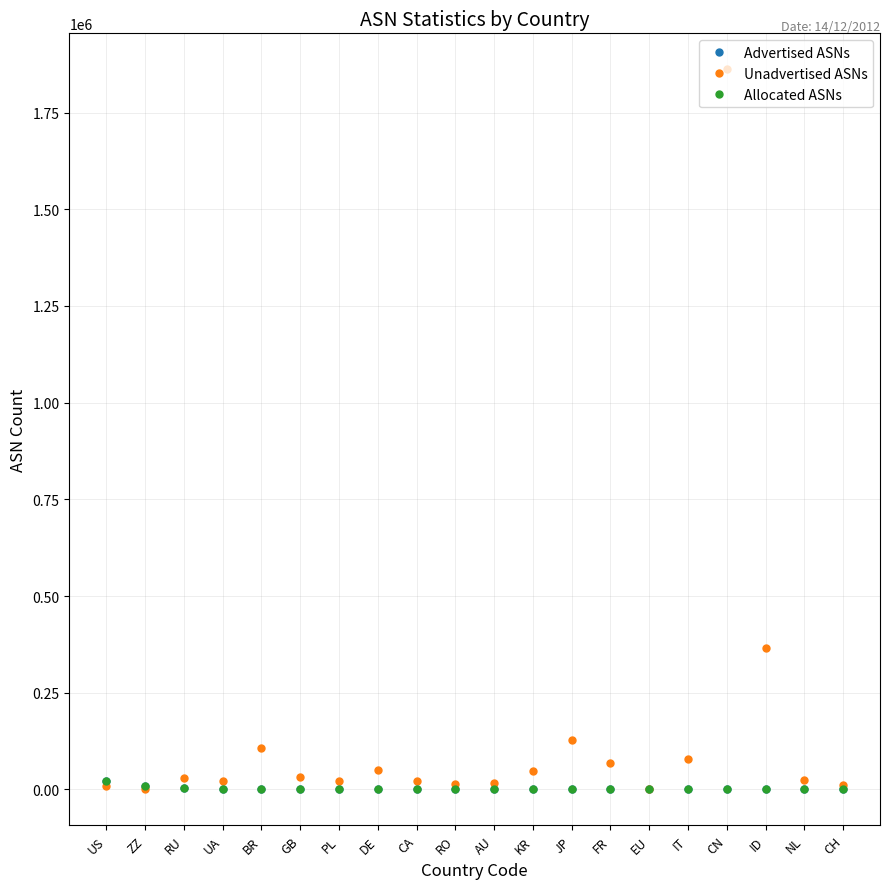

At GB, list the series in order from smallest to largest.

Advertised ASNs, Allocated ASNs, Unadvertised ASNs